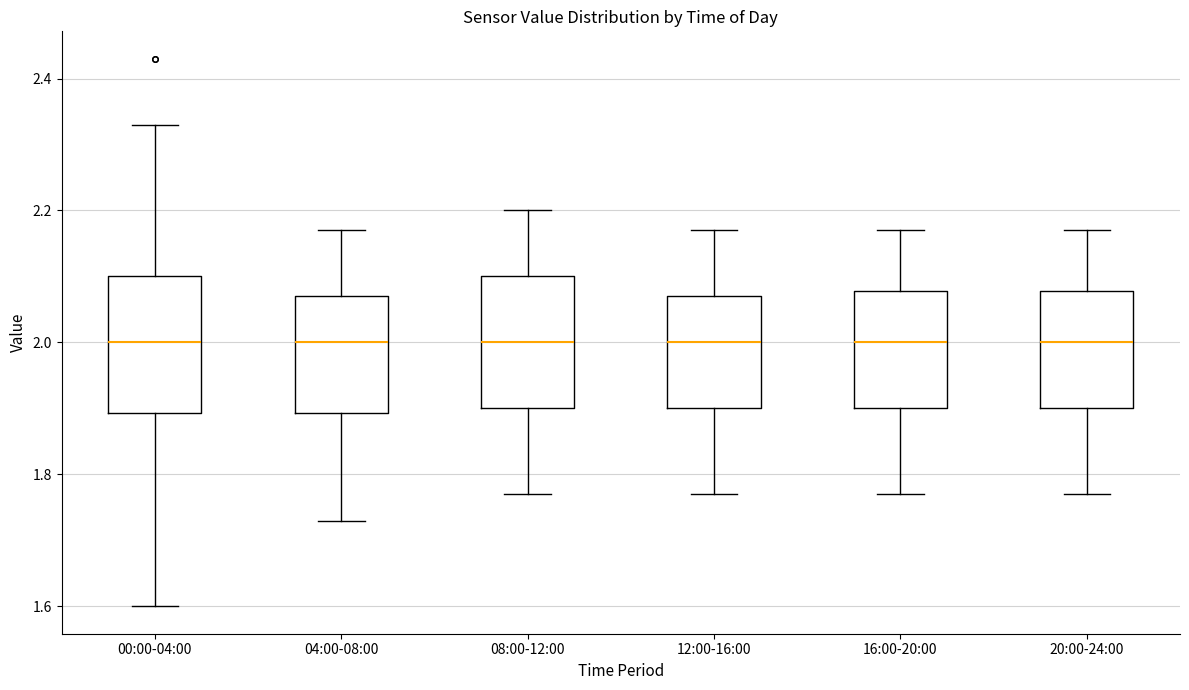

Reading left to right, transcribe this box plot: for each box, give where its median line is, the range the box spans, and where its two whiskers end, as read against the y-axis. The values are not printed on the chart, so give them approximately, as read against the axis.

00:00-04:00: median 2.00, box 1.90 to 2.10, whiskers 1.60 to 2.34
04:00-08:00: median 2.00, box 1.90 to 2.08, whiskers 1.74 to 2.18
08:00-12:00: median 2.00, box 1.90 to 2.10, whiskers 1.78 to 2.20
12:00-16:00: median 2.00, box 1.90 to 2.08, whiskers 1.78 to 2.18
16:00-20:00: median 2.00, box 1.90 to 2.08, whiskers 1.78 to 2.18
20:00-24:00: median 2.00, box 1.90 to 2.08, whiskers 1.78 to 2.18